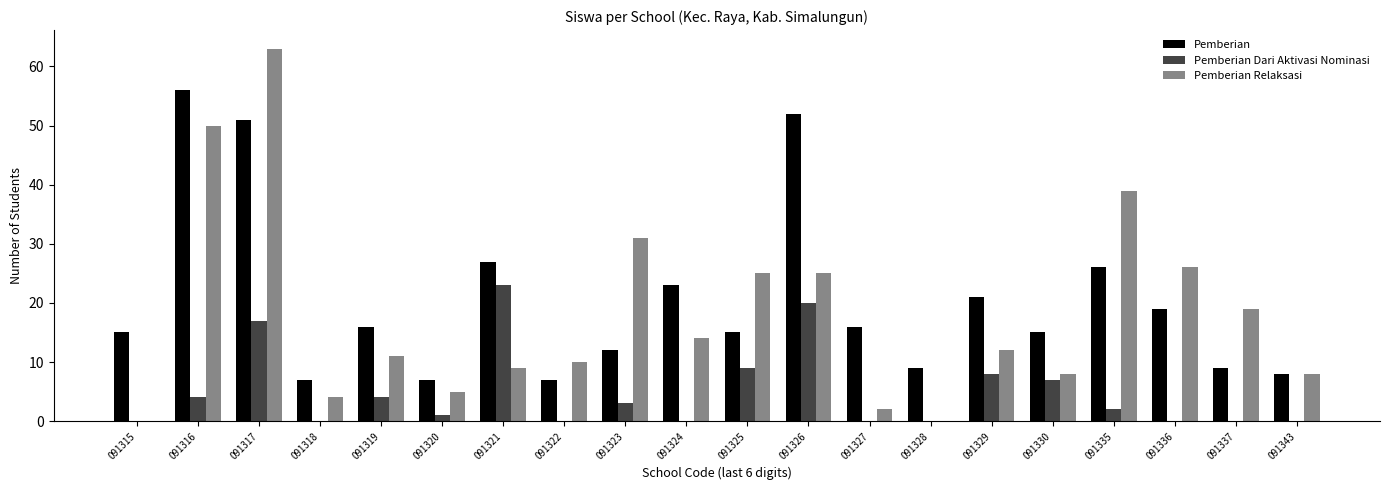

What is the spread (max minus min) of values at 091325?

16